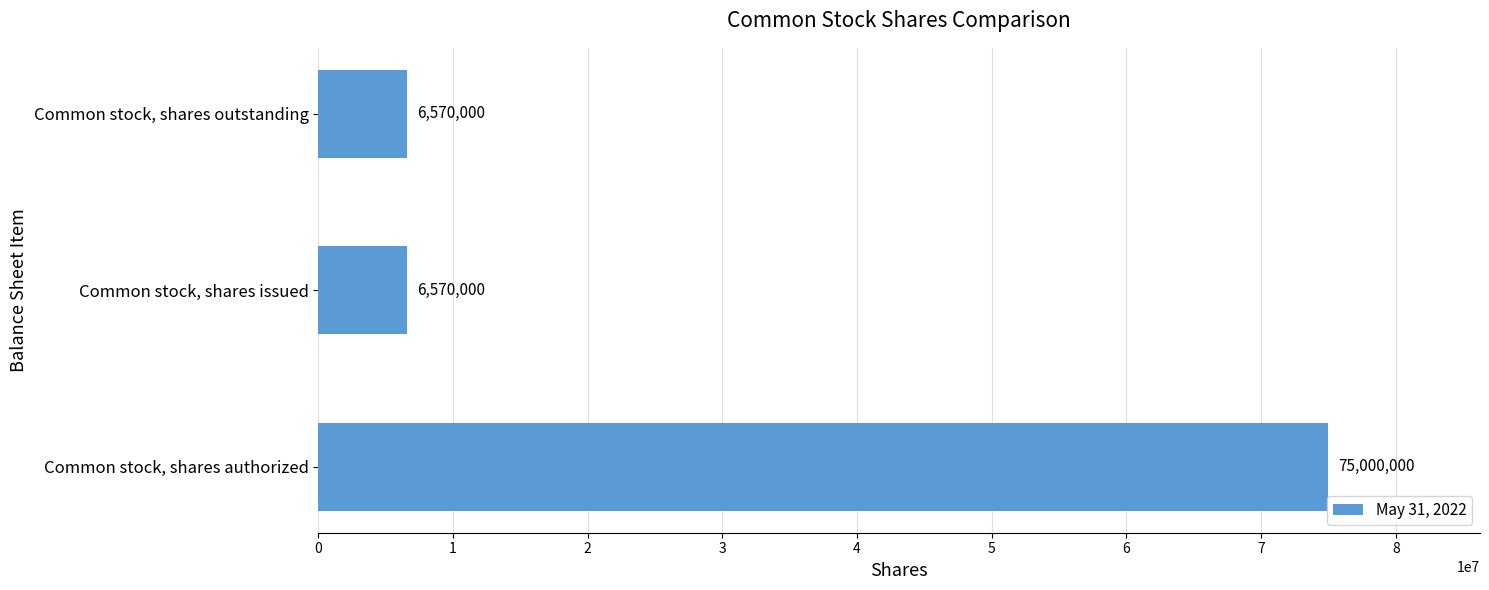

What is the minimum value shown in the chart?

6570000